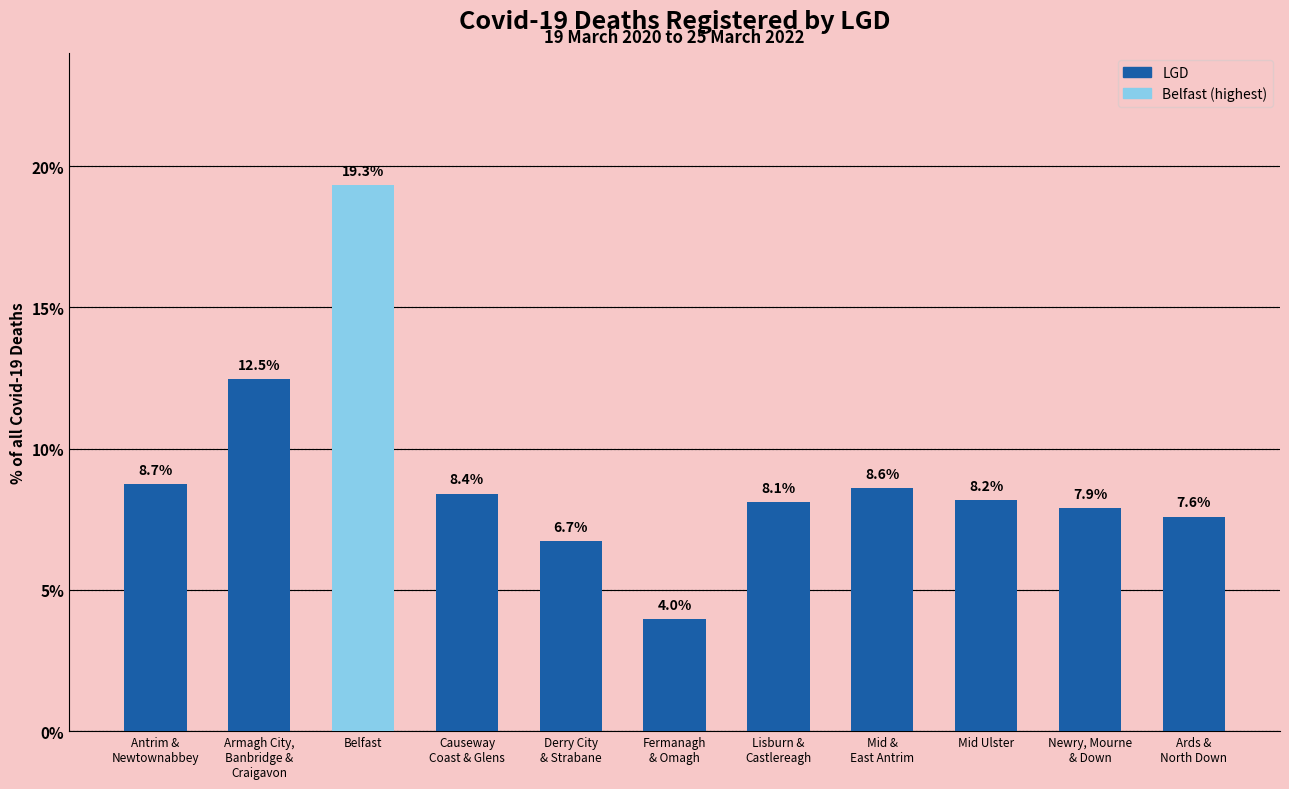

Rank the categories by value from lowest to highest.

Fermanagh
& Omagh, Derry City
& Strabane, Ards &
North Down, Newry, Mourne
& Down, Lisburn &
Castlereagh, Mid Ulster, Causeway
Coast & Glens, Mid &
East Antrim, Antrim &
Newtownabbey, Armagh City,
Banbridge &
Craigavon, Belfast